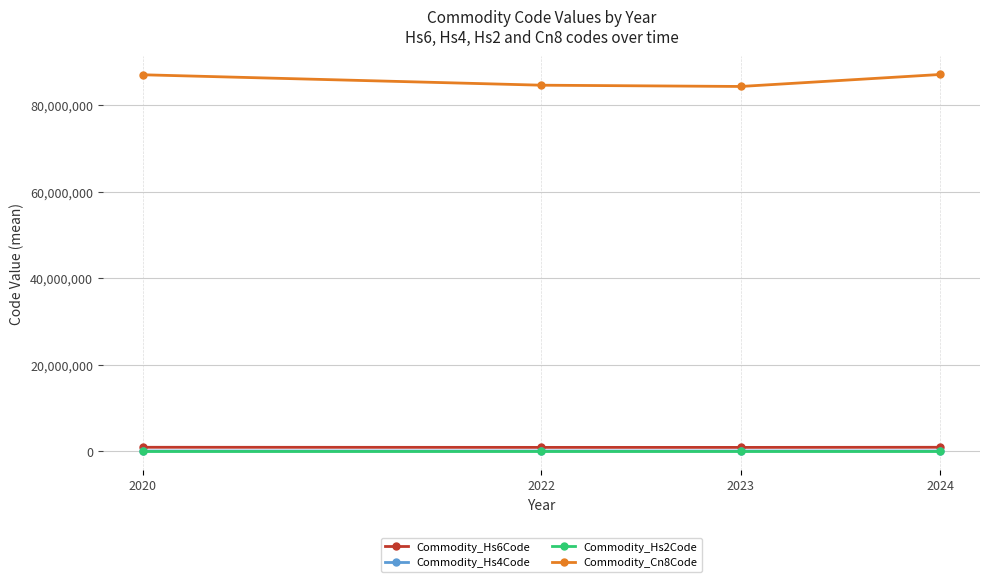

What is the spread (max minus min) of values at 2024?

87084012.0